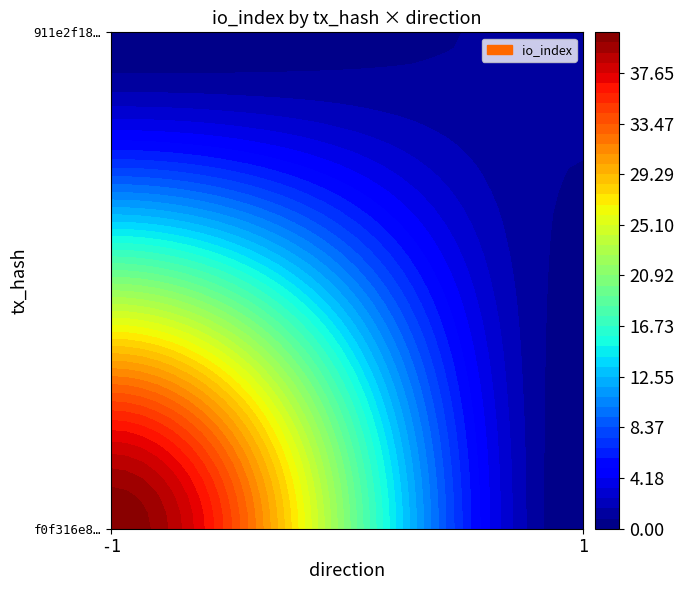

What is the approximate value of 911e2f18b294a018b2d71a50708ac5e4da4542f at io_index?

1